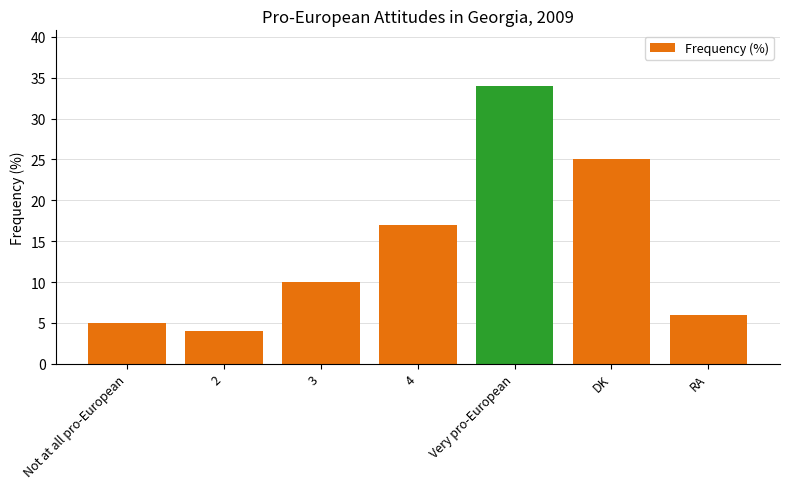

Where is the data nearest to the value 19?

4